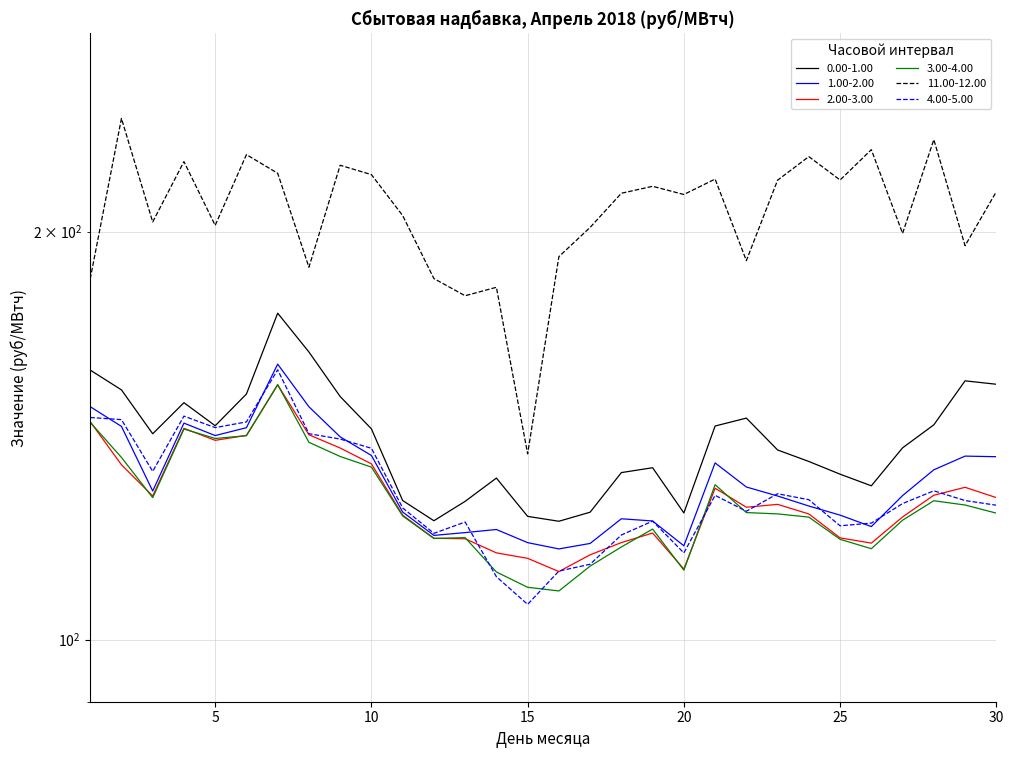

True or false: 0.00-1.00 has a value of 62.8 at 27.

False